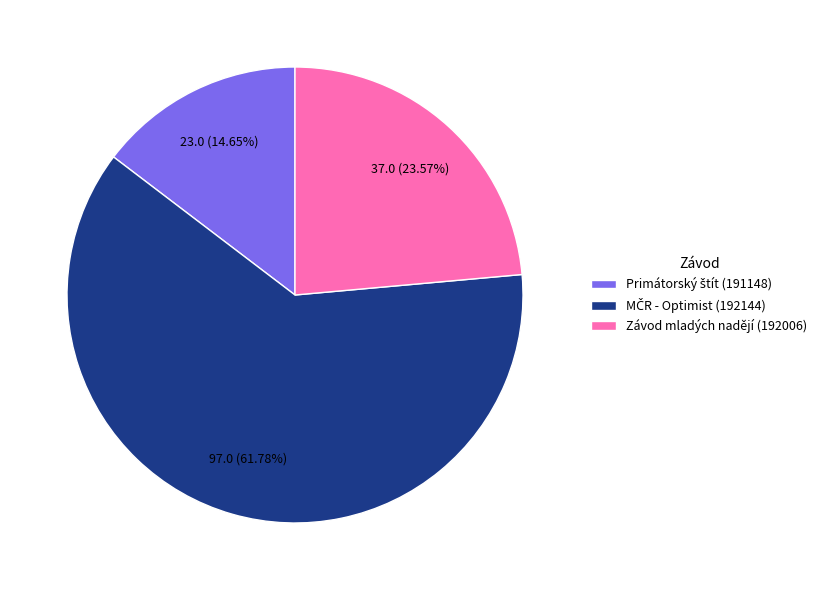

The Závod mladých nadějí (192006) slice represents 35% of the pie. True or false?

False